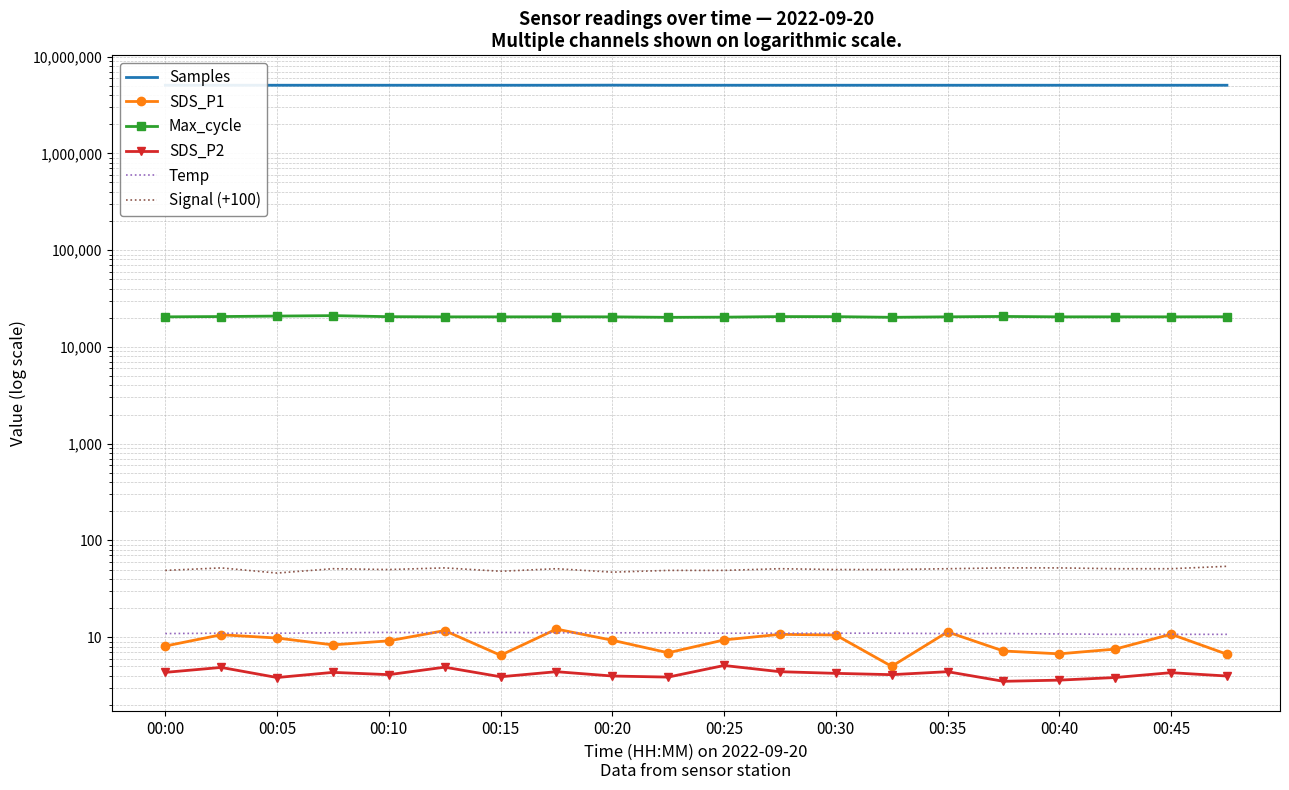

Which category has the lowest value across all series?

15